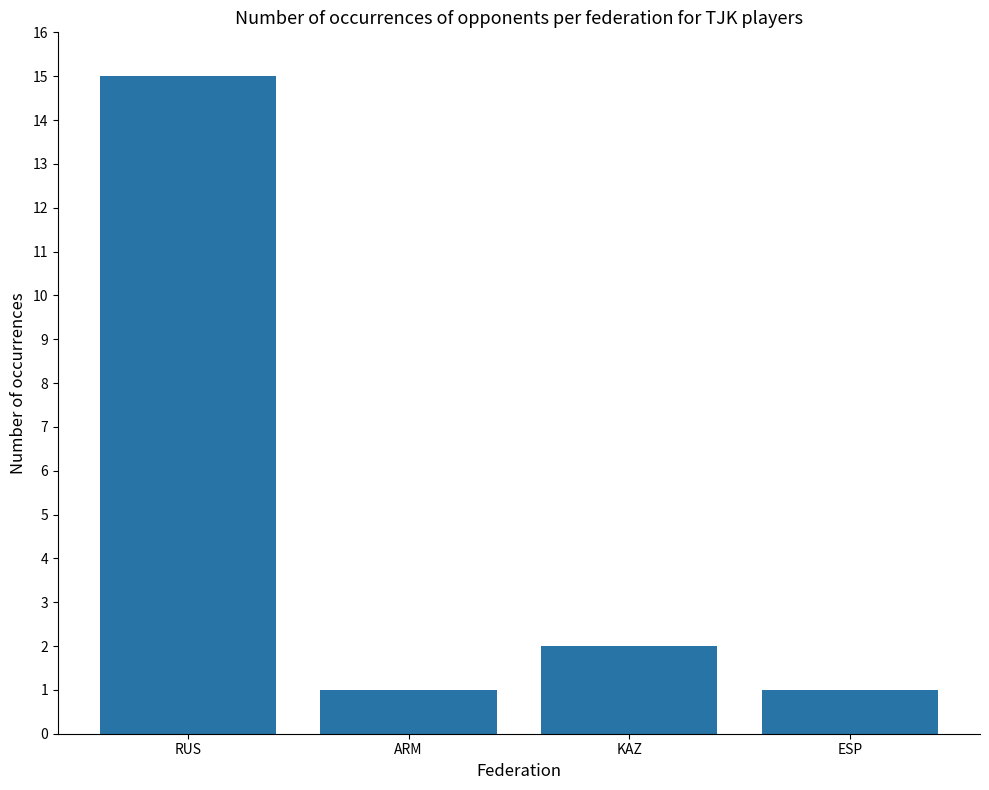

Which label corresponds to the largest value in the chart?

RUS